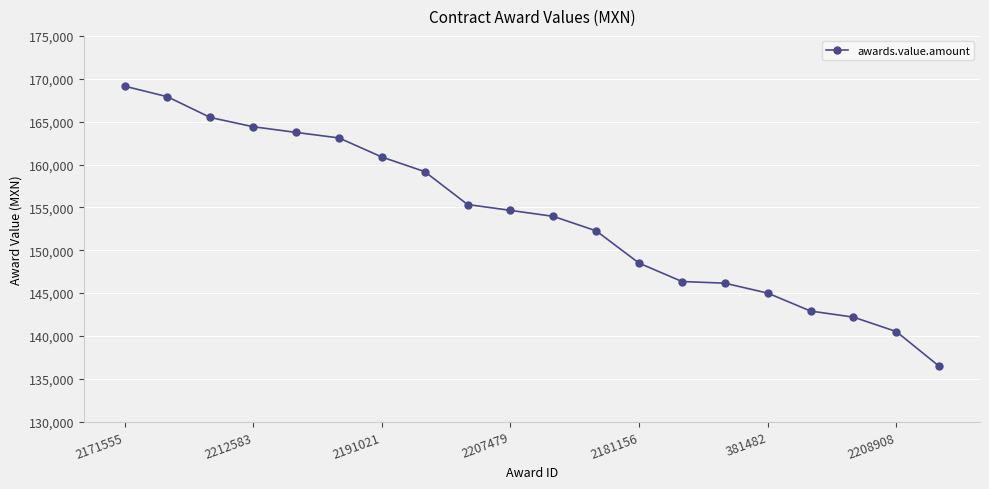

What is the value of the 19th point from the left?

140513.3